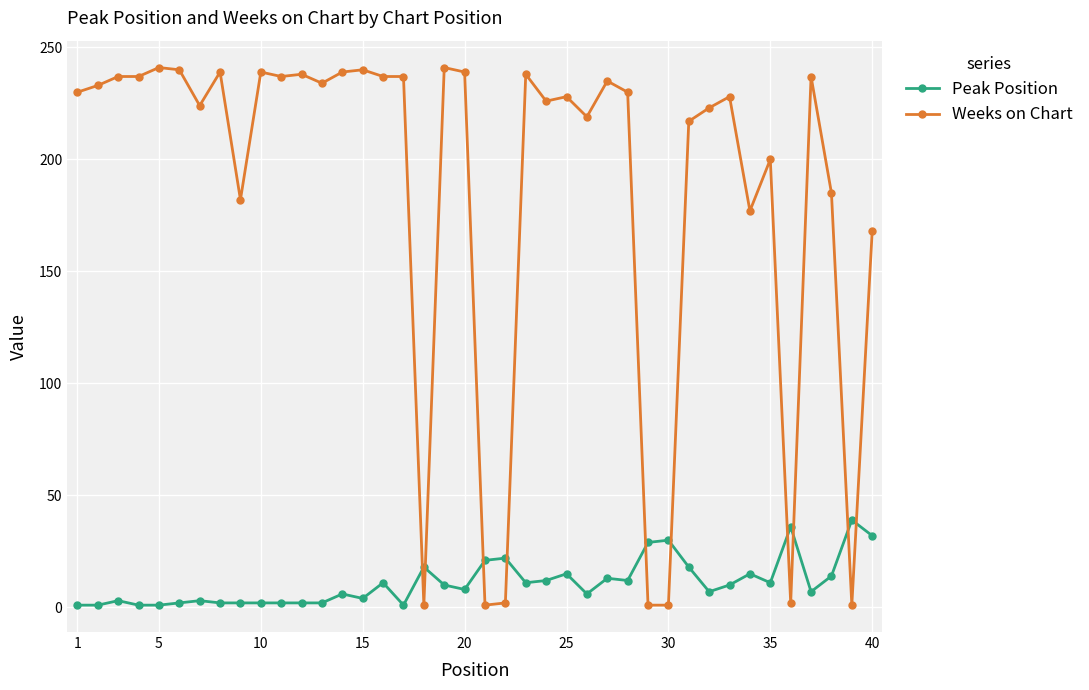

List the series in order of their peak value, highest first.

Weeks on Chart, Peak Position